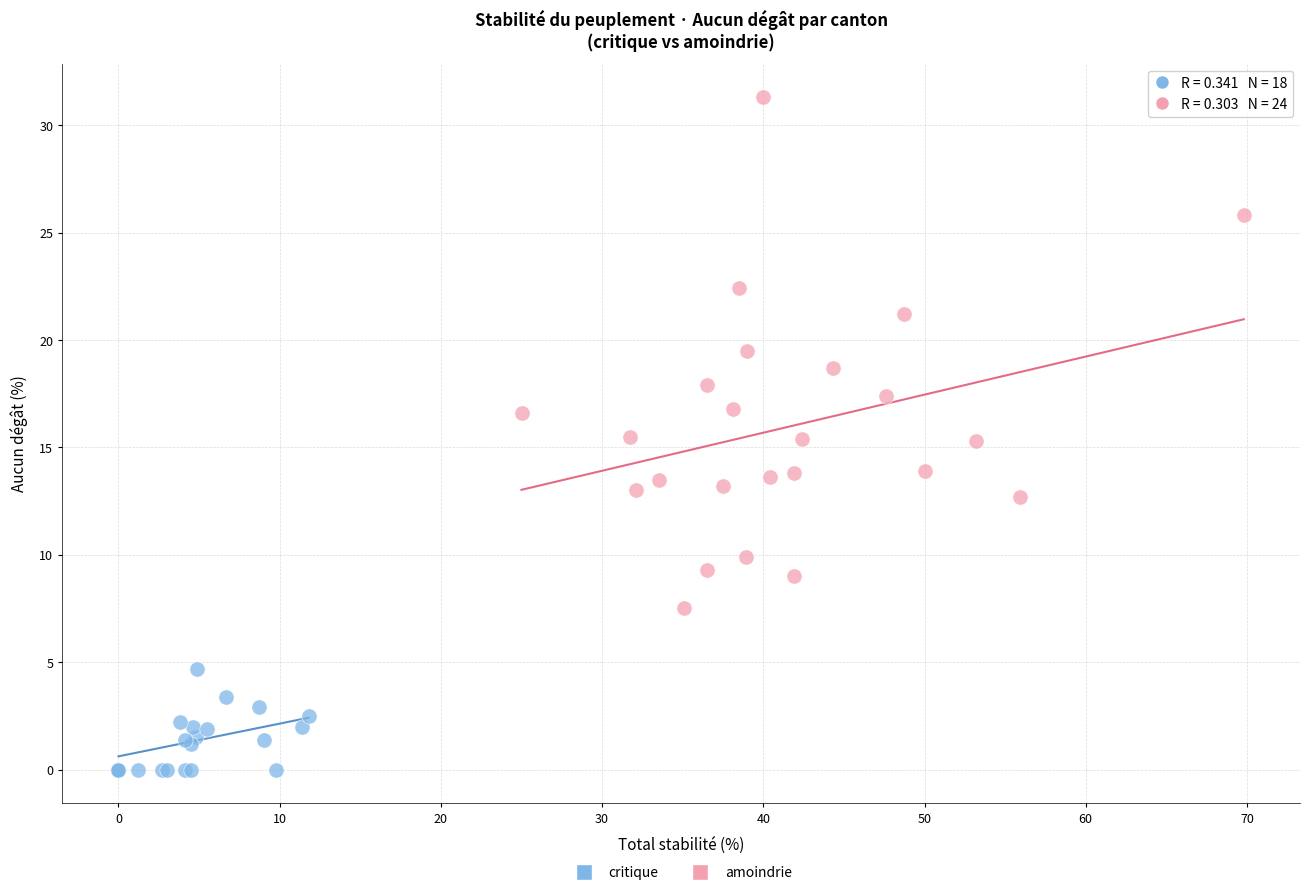

Which series reaches the maximum Y coordinate?

amoindrie